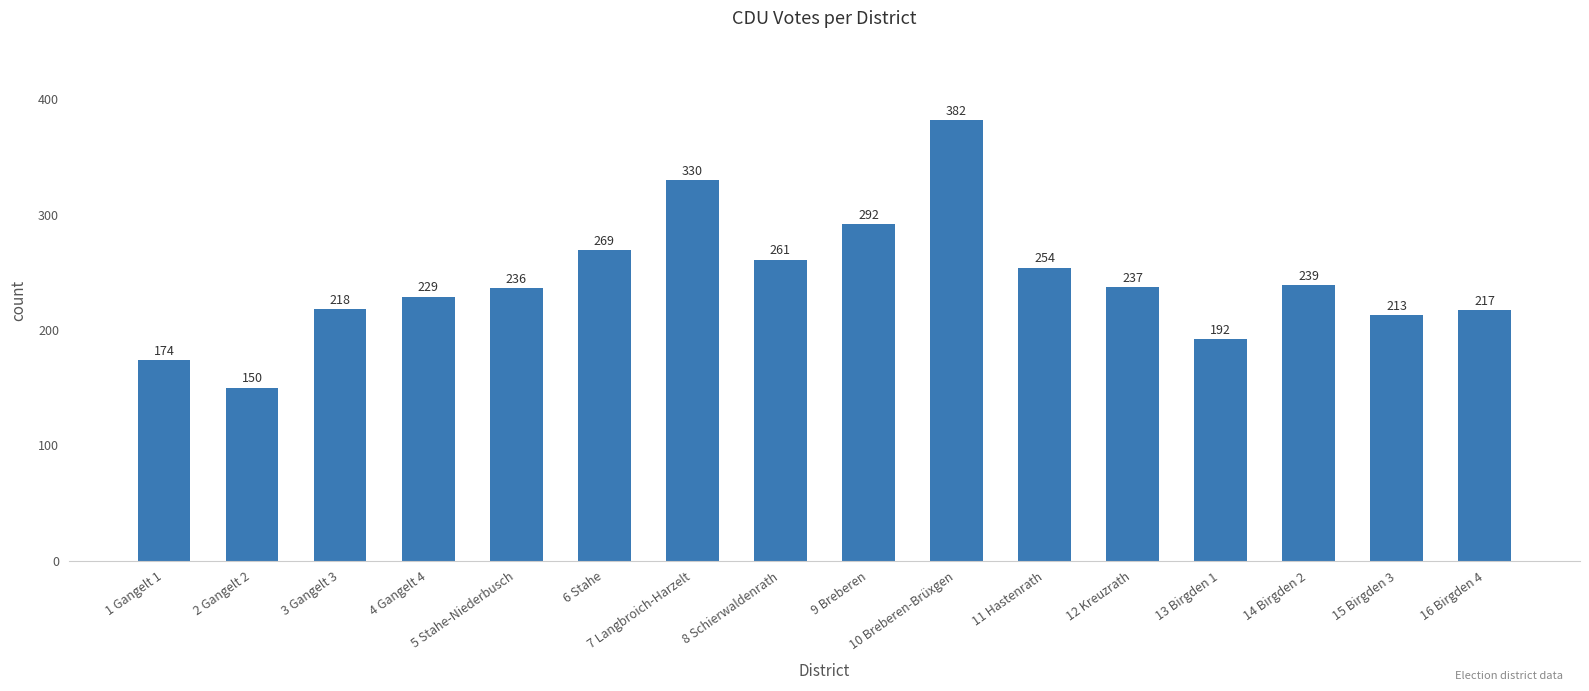

How many bars are there in total?

16